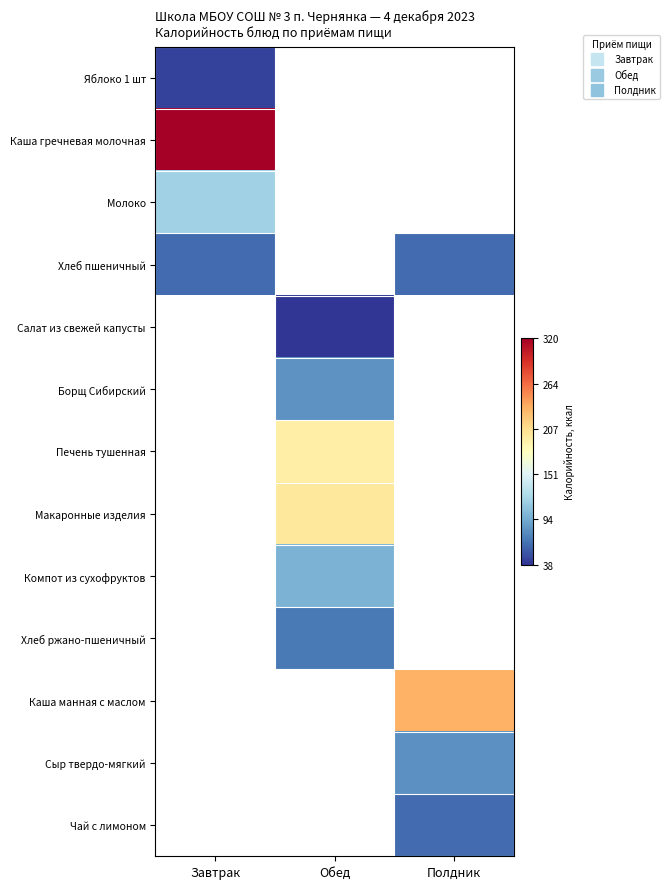

At how many categories does at least one series exceed 0?

3